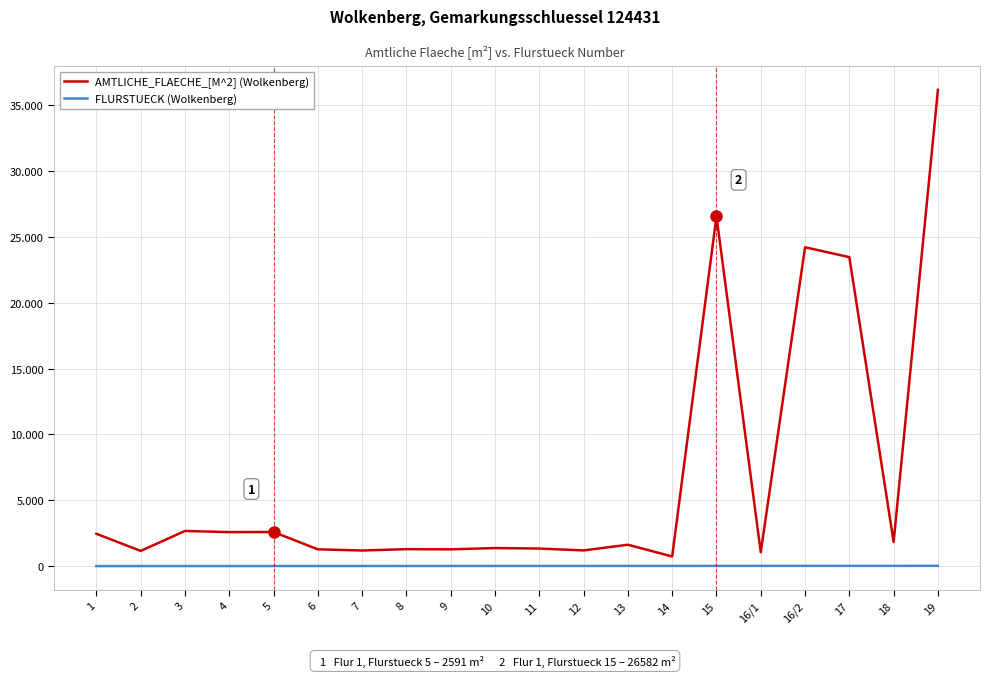

Which category has the highest value in the FLURSTUECK (Wolkenberg) series?

19